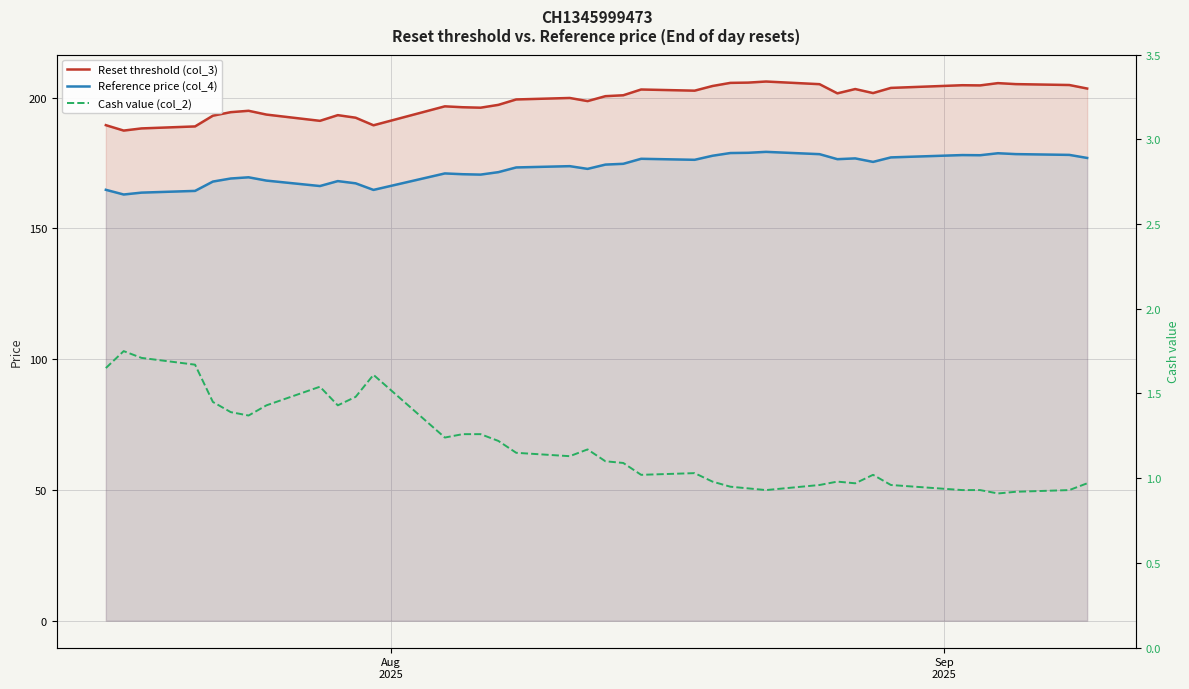

How many interior local valleys does the Cash value (col_2) series have?

8